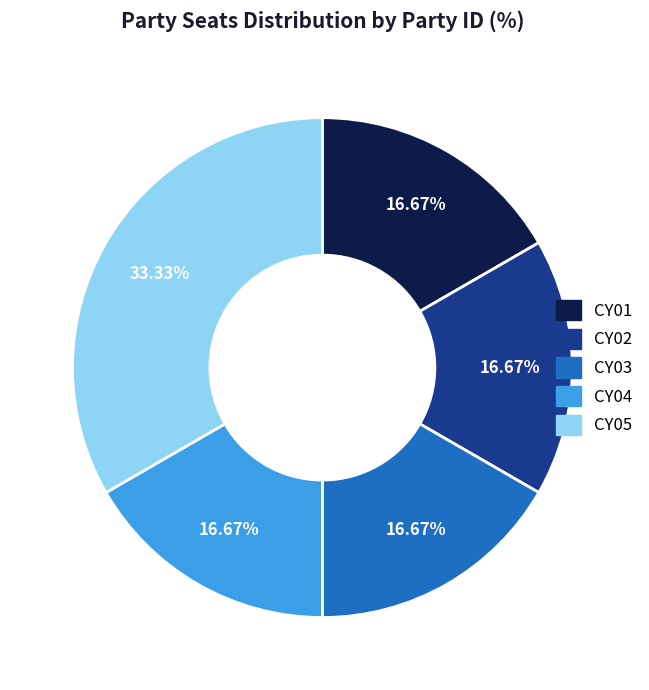

Is there a majority slice in this chart?

No